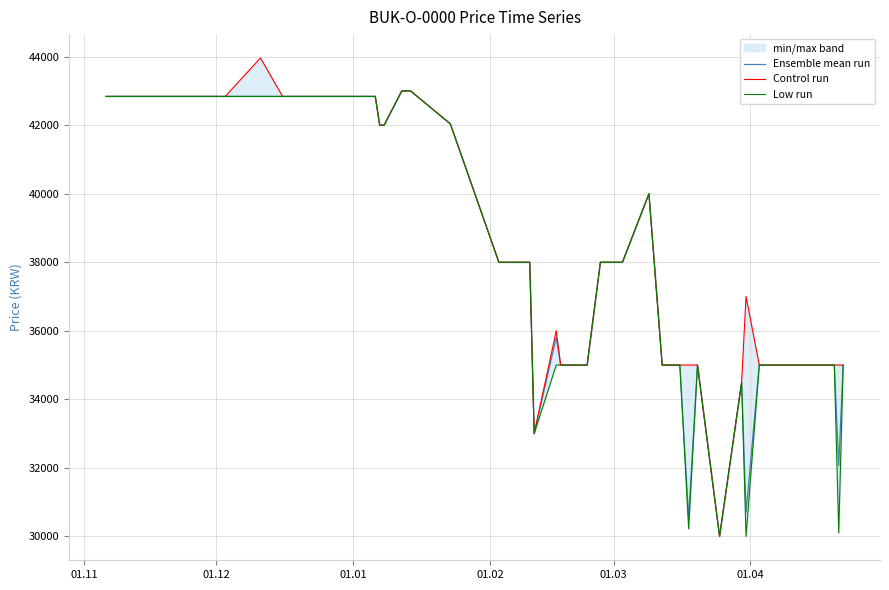

What is the minimum value shown in the chart?

30000